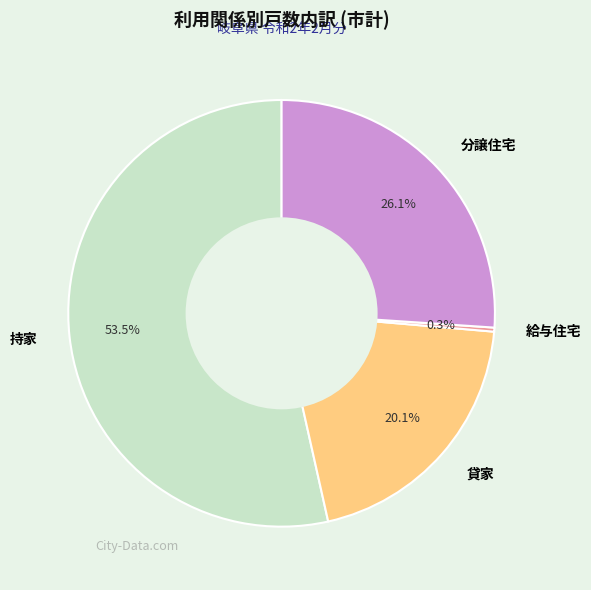

Which category accounts for the majority?

持家